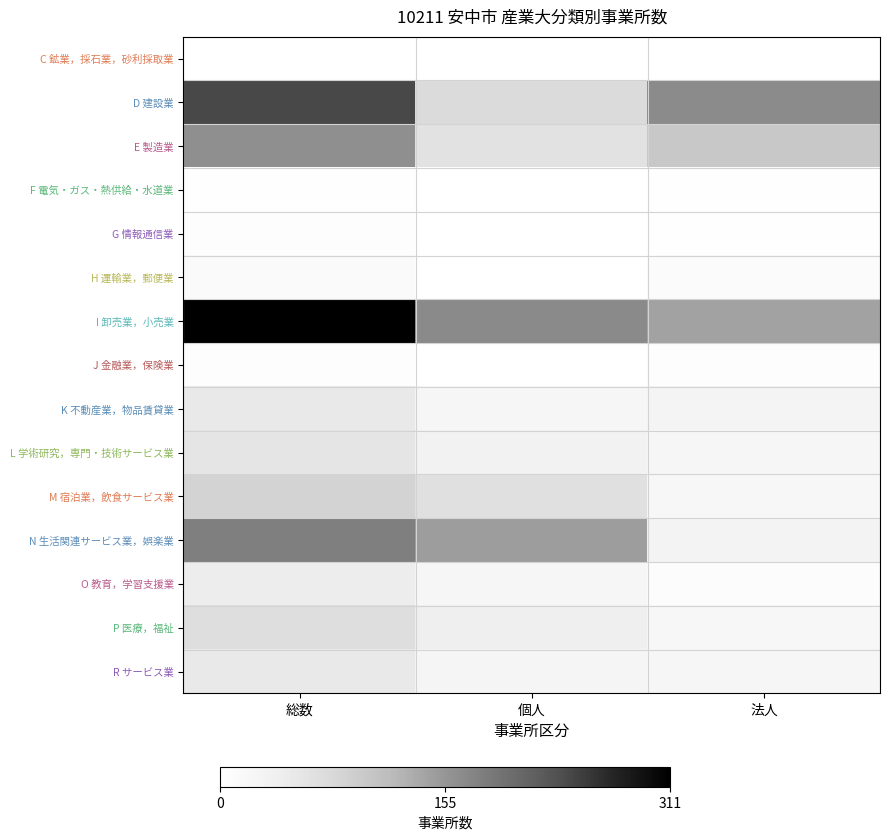

Reading left to right, extract all data points from this chart.

C 鉱業，採石業，砂利採取業: 総数=0.0	個人=0.0	法人=0.0
D 建設業: 総数=0.8	個人=0.2	法人=0.5
E 製造業: 総数=0.5	個人=0.2	法人=0.3
F 電気・ガス・熱供給・水道業: 総数=0.0	個人=0.0	法人=0.0
G 情報通信業: 総数=0.0	個人=0.0	法人=0.0
H 運輸業，郵便業: 総数=0.0	個人=0.0	法人=0.0
I 卸売業，小売業: 総数=1.0	個人=0.5	法人=0.5
J 金融業，保険業: 総数=0.0	個人=0.0	法人=0.0
K 不動産業，物品賃貸業: 総数=0.2	個人=0.1	法人=0.1
L 学術研究，専門・技術サービス業: 総数=0.2	個人=0.1	法人=0.1
M 宿泊業，飲食サービス業: 総数=0.3	個人=0.2	法人=0.1
N 生活関連サービス業，娯楽業: 総数=0.6	個人=0.5	法人=0.1
O 教育，学習支援業: 総数=0.1	個人=0.1	法人=0.0
P 医療，福祉: 総数=0.2	個人=0.1	法人=0.1
R サービス業: 総数=0.2	個人=0.1	法人=0.1